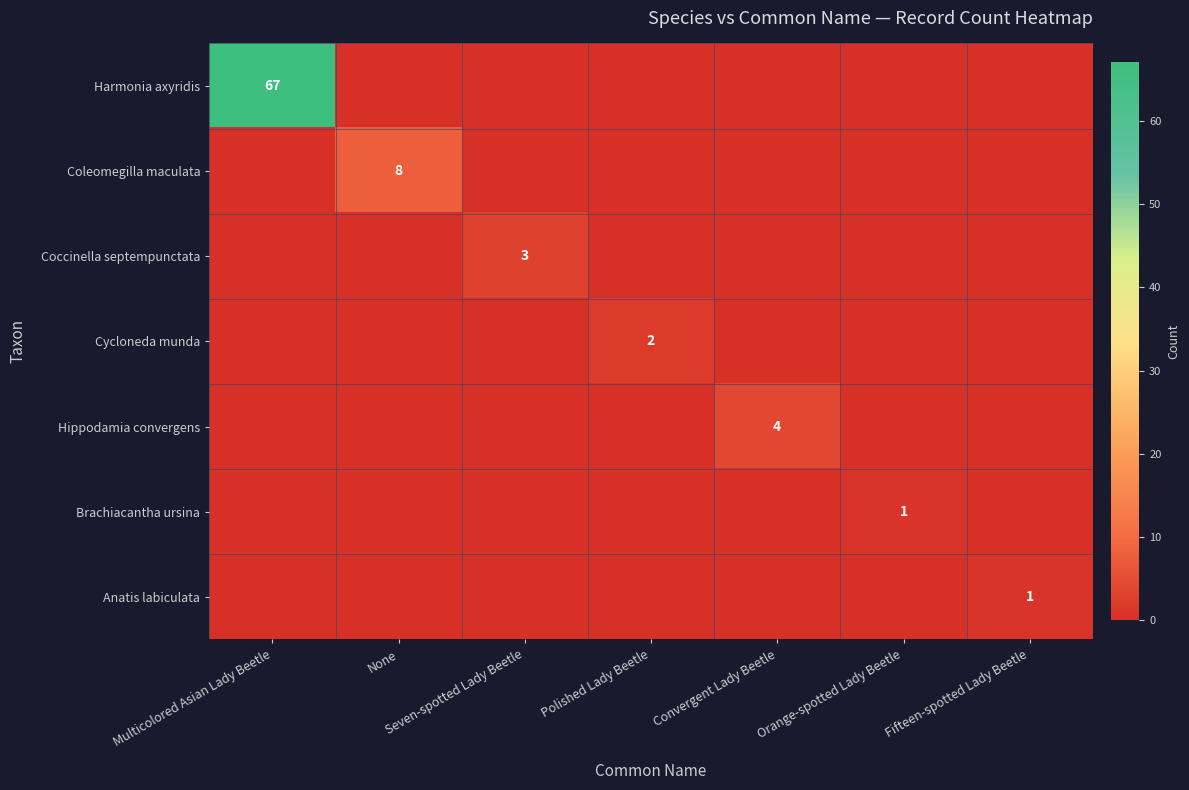

List the labels in order of Cycloneda munda value, largest first.

Polished Lady Beetle, Multicolored Asian Lady Beetle, None, Seven-spotted Lady Beetle, Convergent Lady Beetle, Orange-spotted Lady Beetle, Fifteen-spotted Lady Beetle